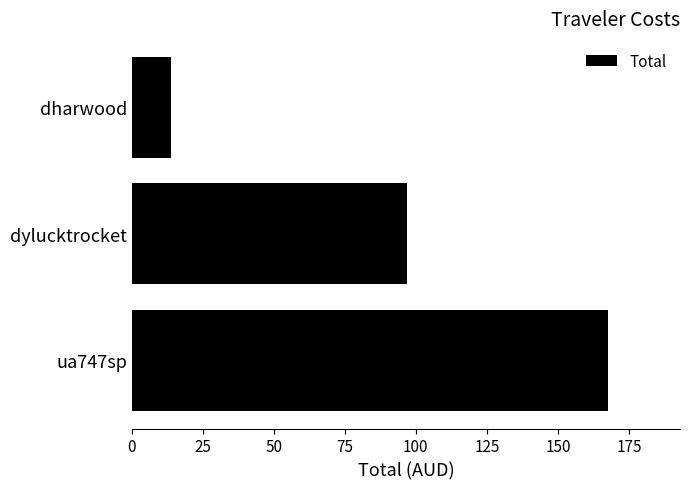

Reading top to bottom, transcribe all the data shown in this chart.

dharwood=13.7	dylucktrocket=96.9	ua747sp=167.8